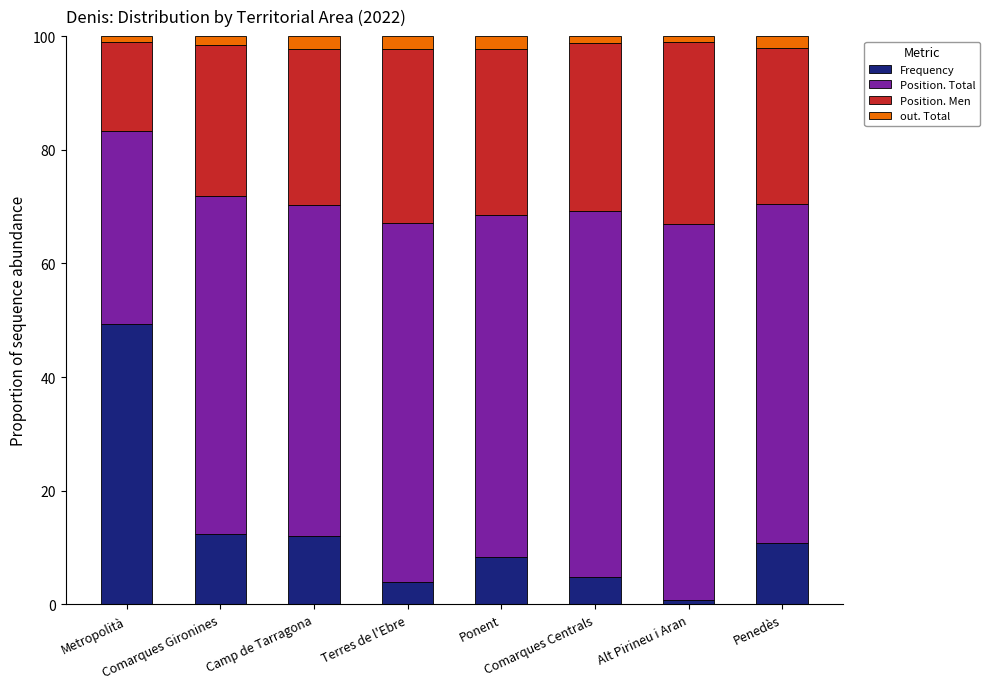

What is the sum of all Frequency values?

102.6